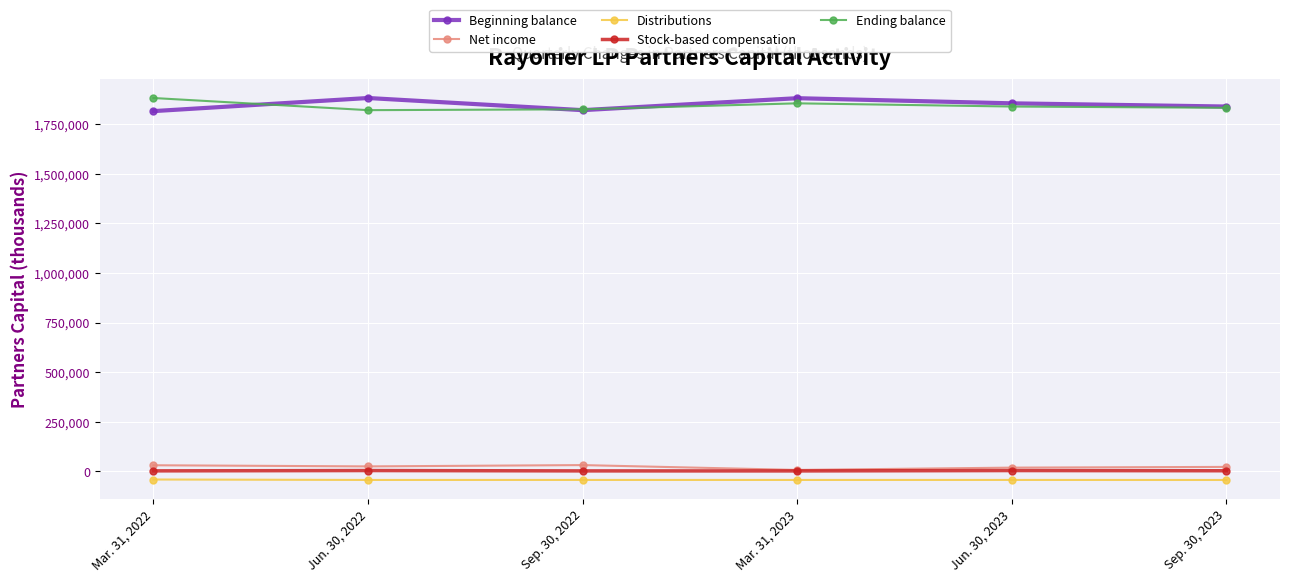

What is the minimum value shown in the chart?

-43159